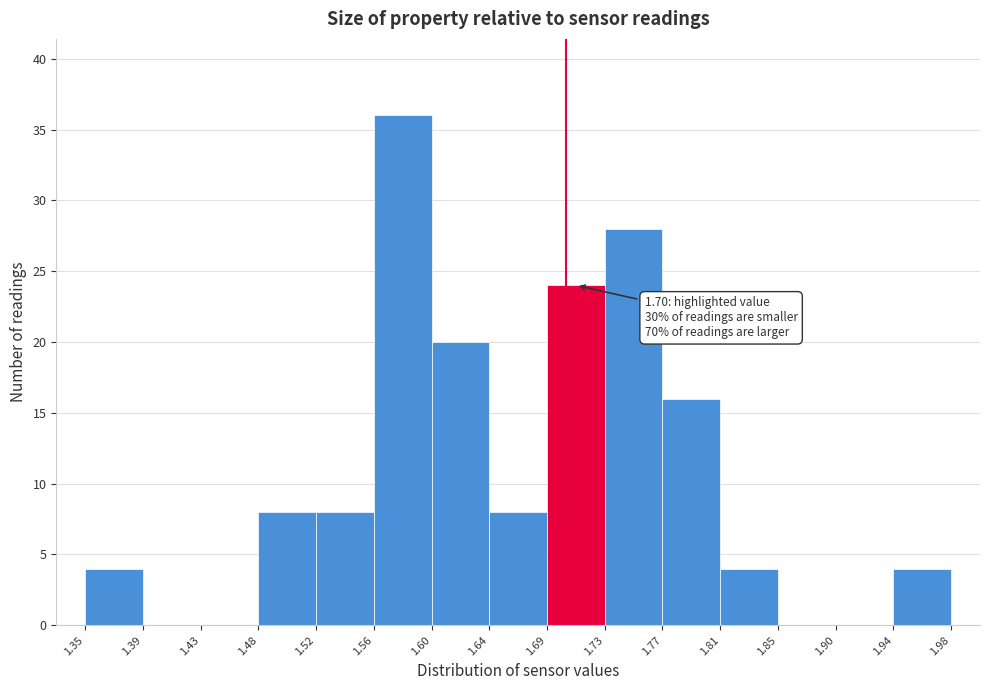

Over which range of the x-axis is the bar tallest?

1.56 to 1.60